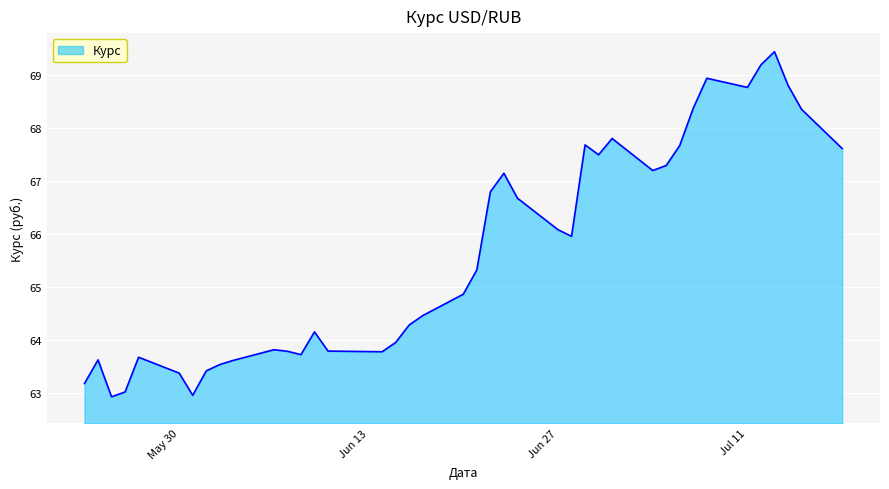

What is the difference between the maximum and minimum values?

6.5